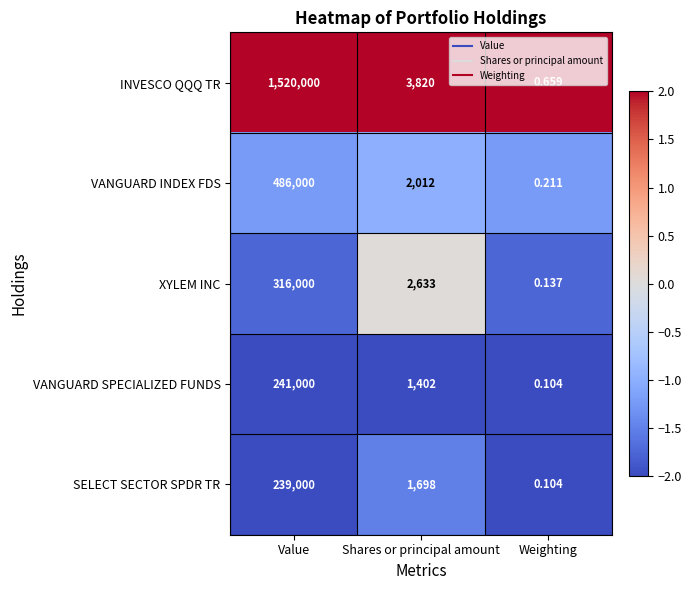

Which category has the lowest value in the VANGUARD INDEX FDS series?

Weighting